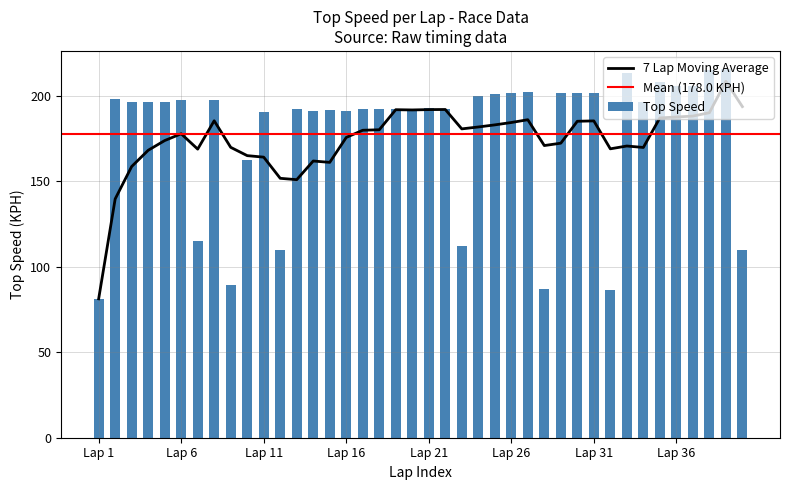

The Top Speed series shows 201.9 at Lap 26. True or false?

True